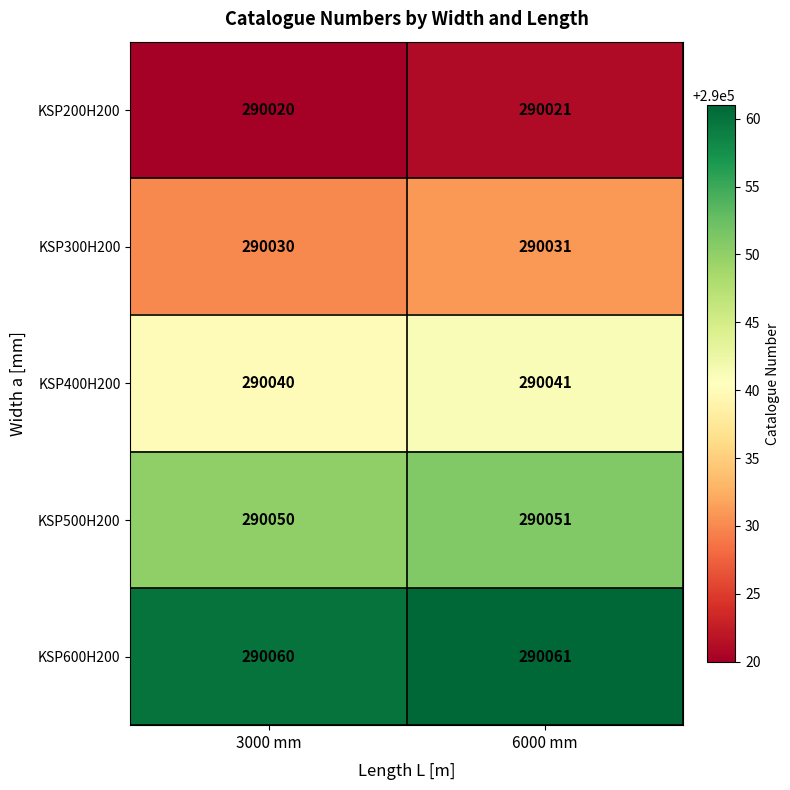

What is the maximum value shown in the chart?

290061